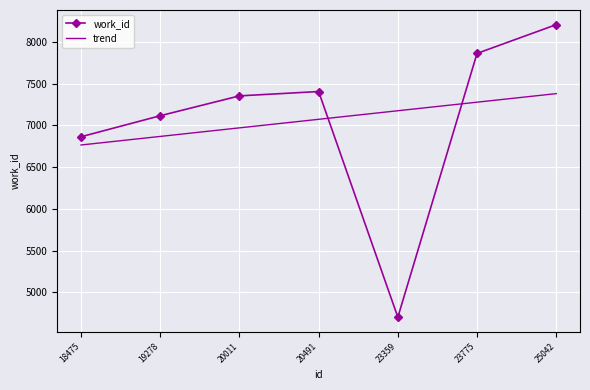

Count the number of categories in the chart.

7